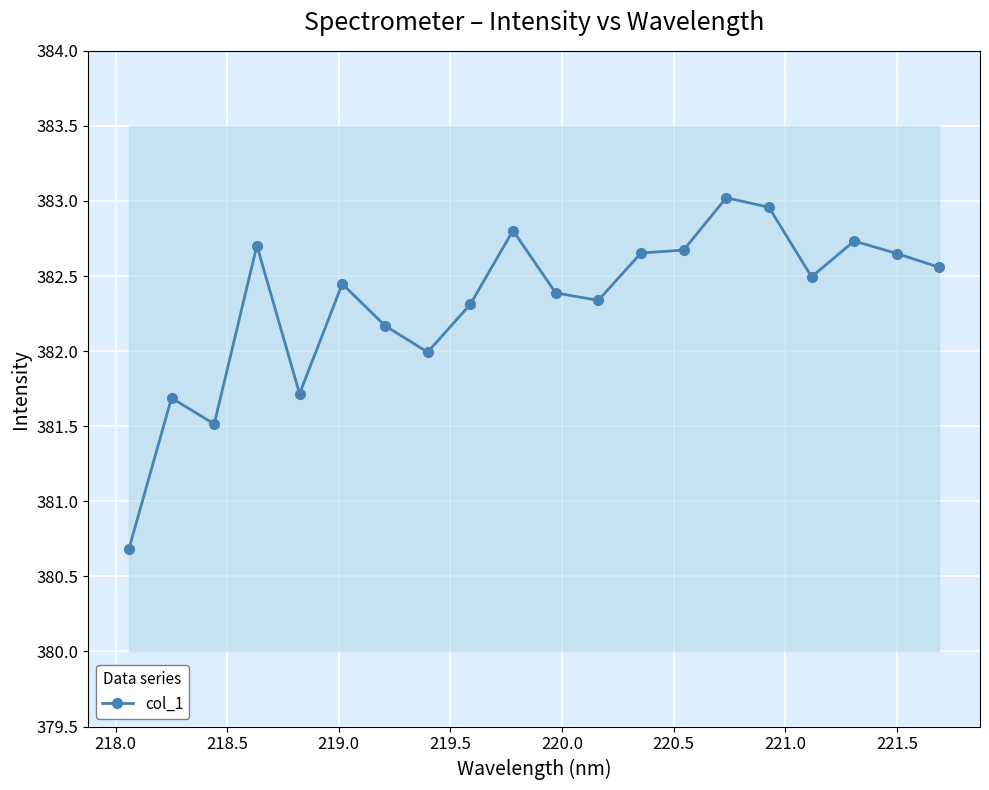

What is the difference between the maximum and minimum values?

2.3